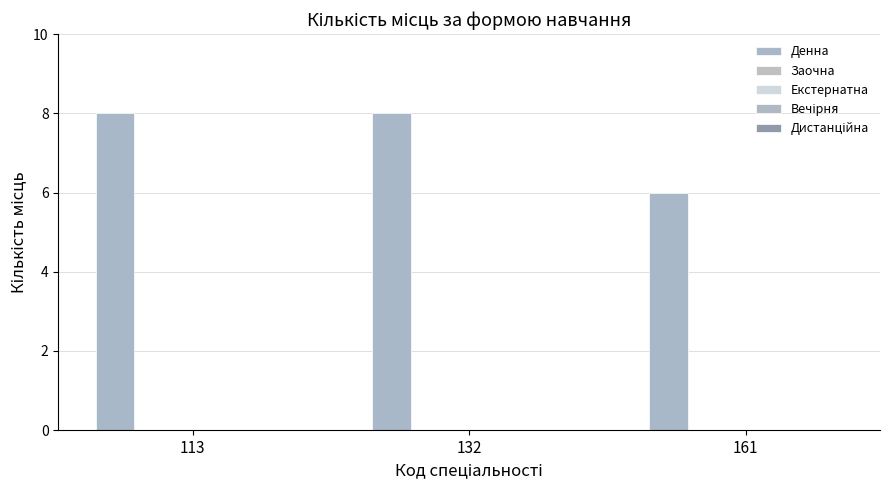

Are the bars horizontal?

No